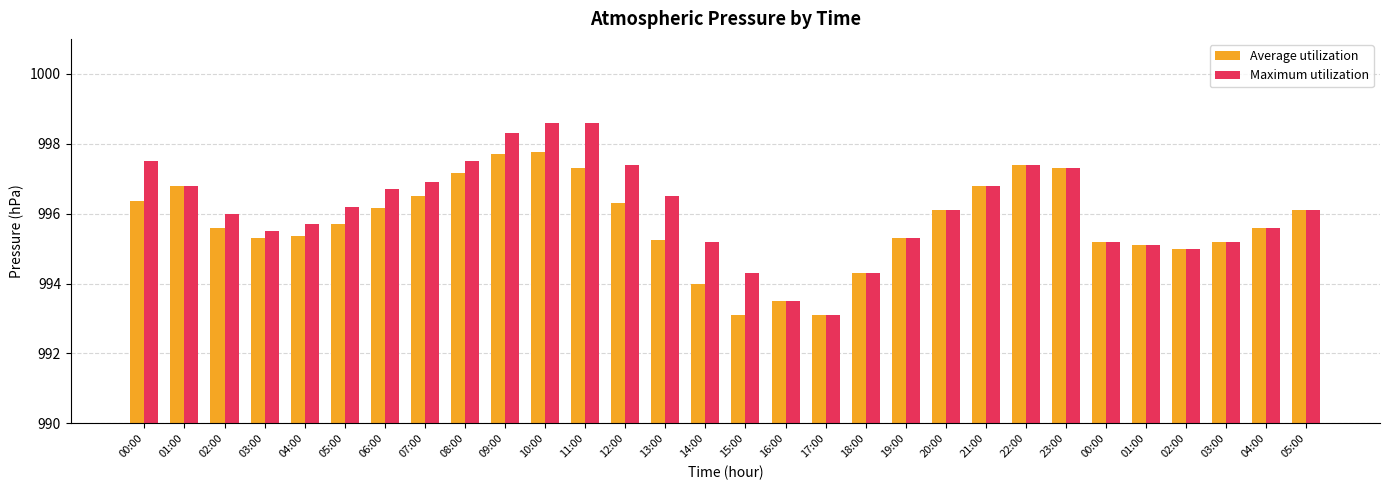

How many groups of bars are there?

30